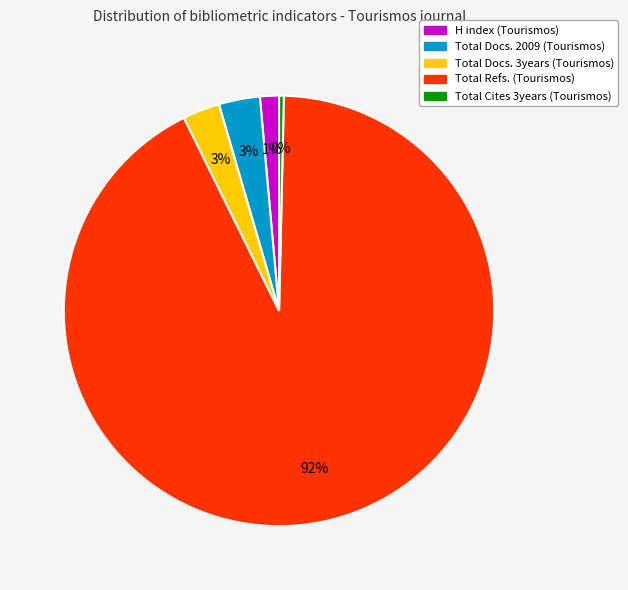

To the nearest percent, what is the average slice percentage?

20%